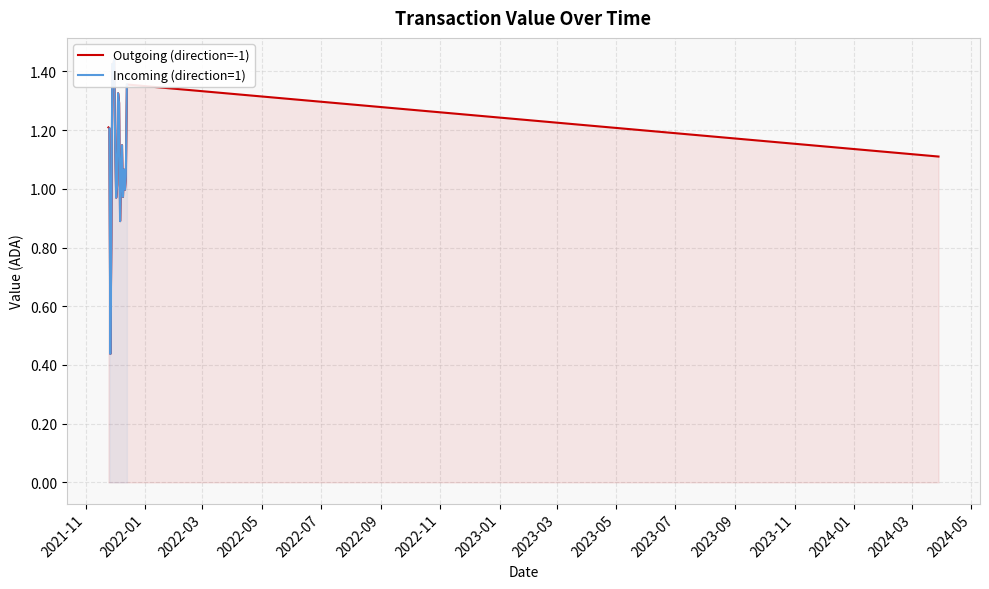

True or false: the data shows 2.4 at 1.

False